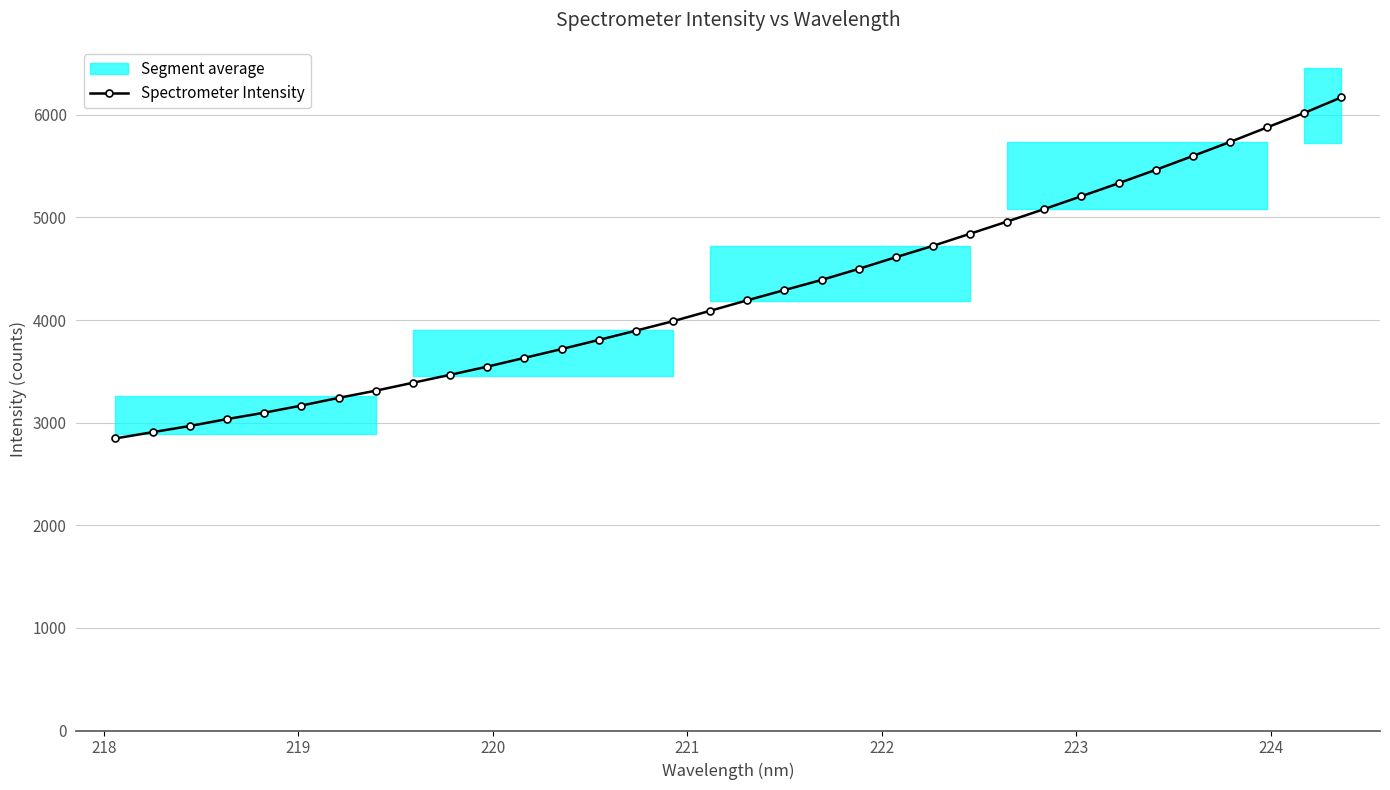

What is the smallest value displayed?

2846.8